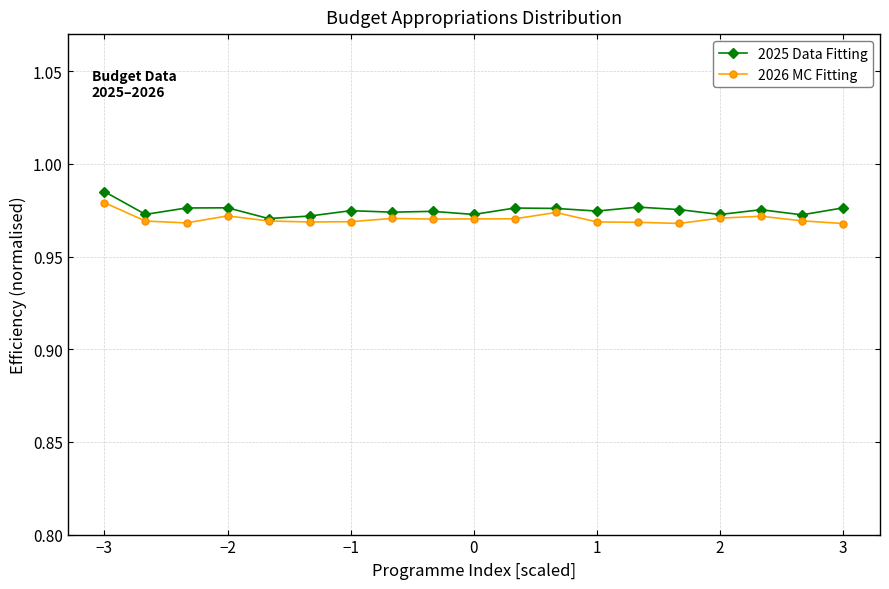

True or false: 2025 Data Fitting has more than 0 points higher than both neighbors.

True